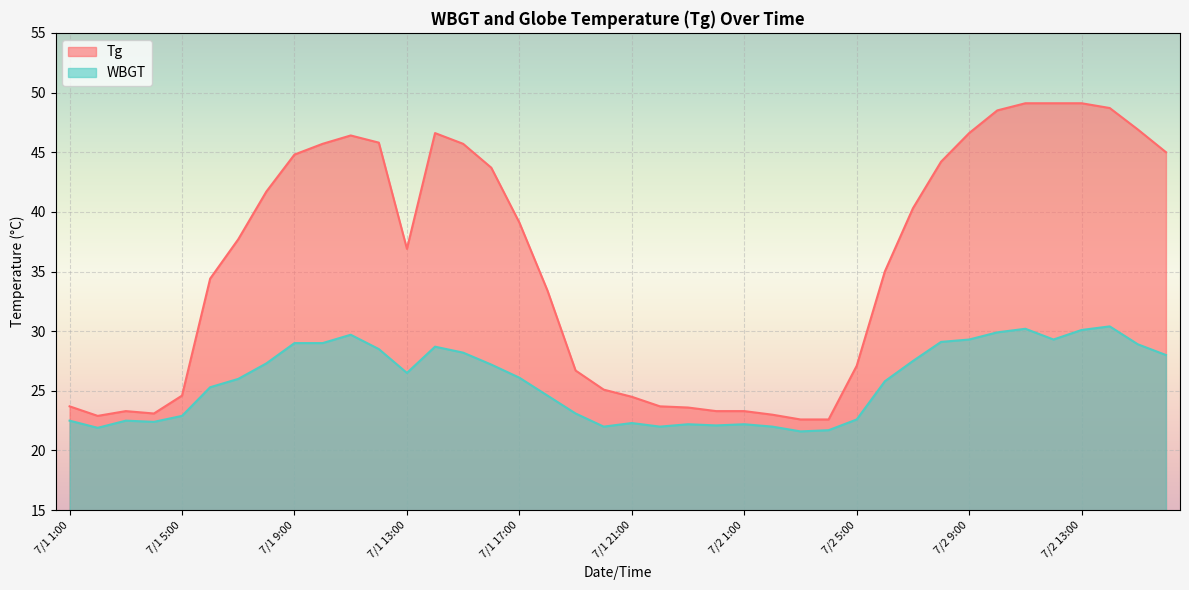

At how many categories does at least one series exceed 42?

16